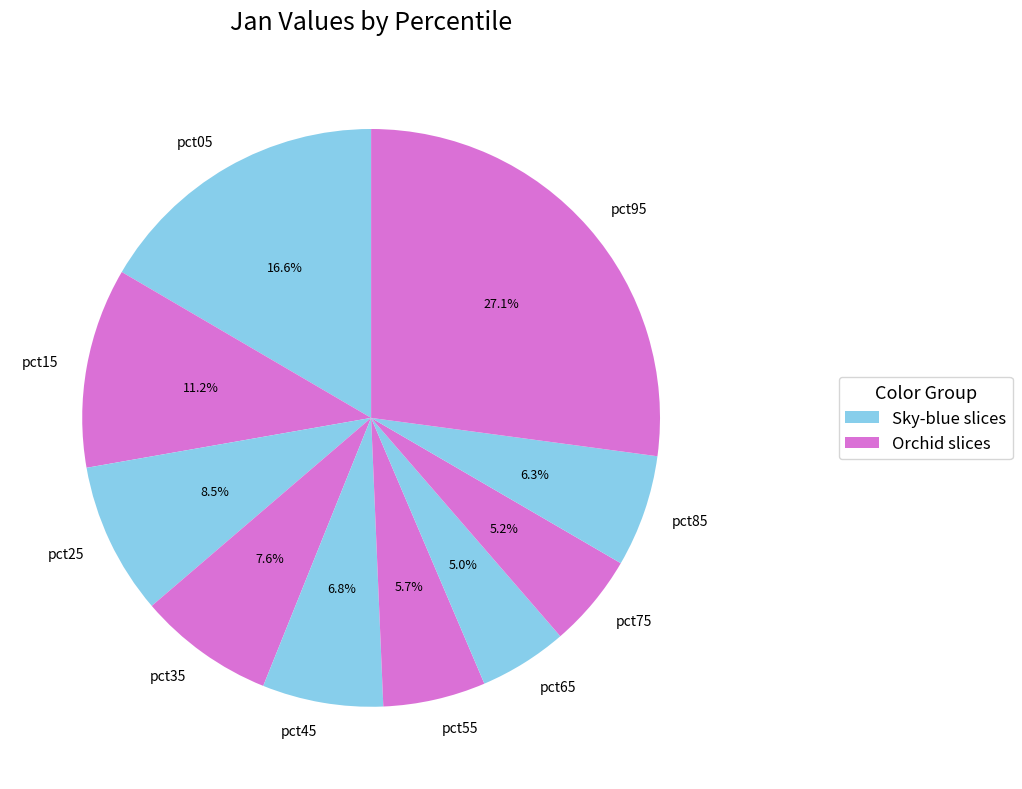

Is there a majority slice in this chart?

No